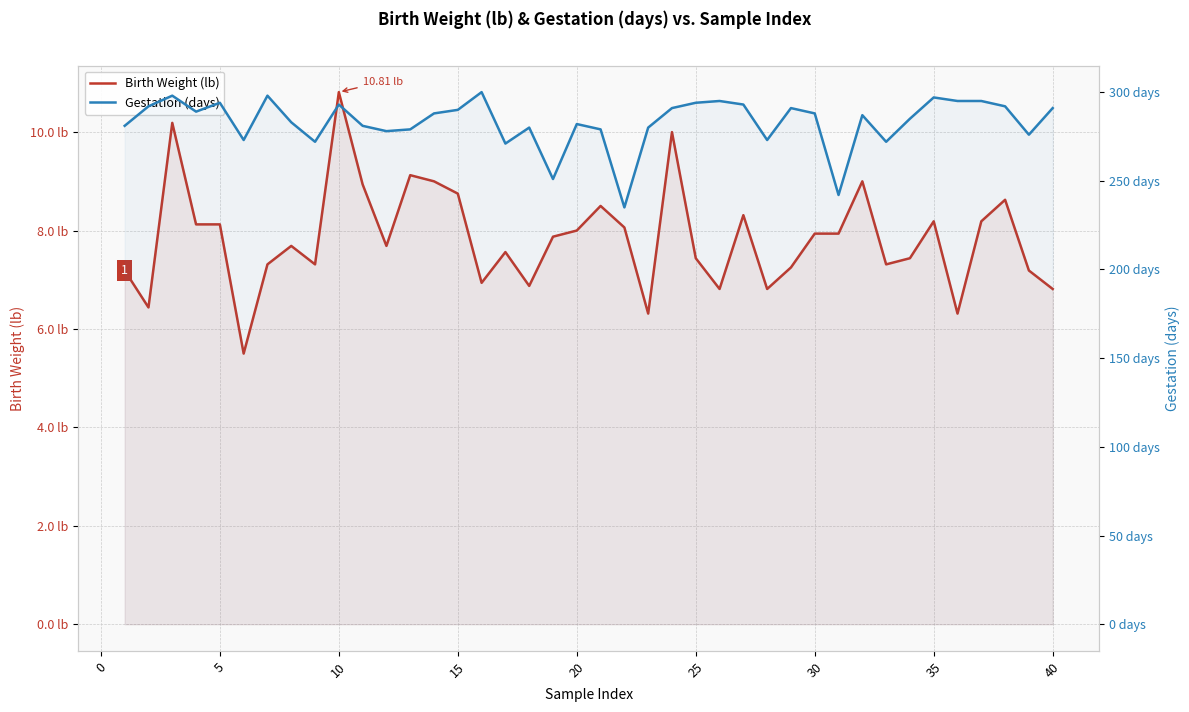

List the series in order of their peak value, lowest first.

Birth Weight (lb), Gestation (days)